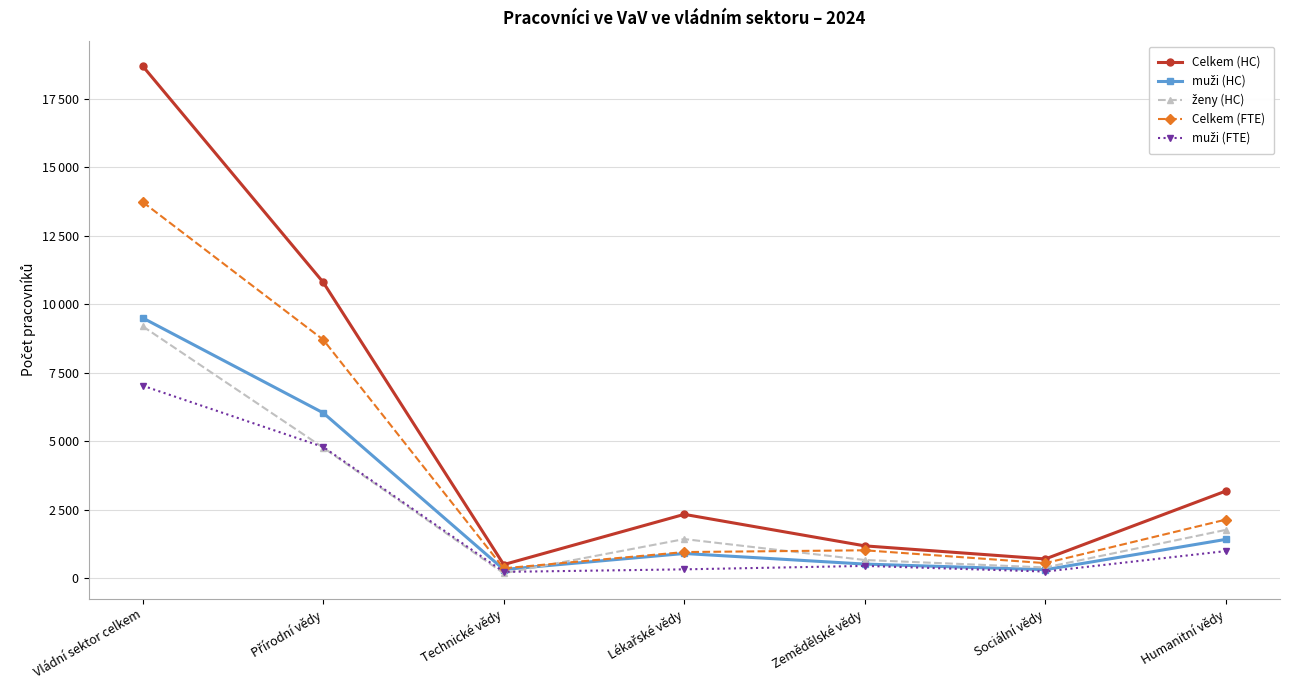

Is this an area chart (filled region under the line)?

No